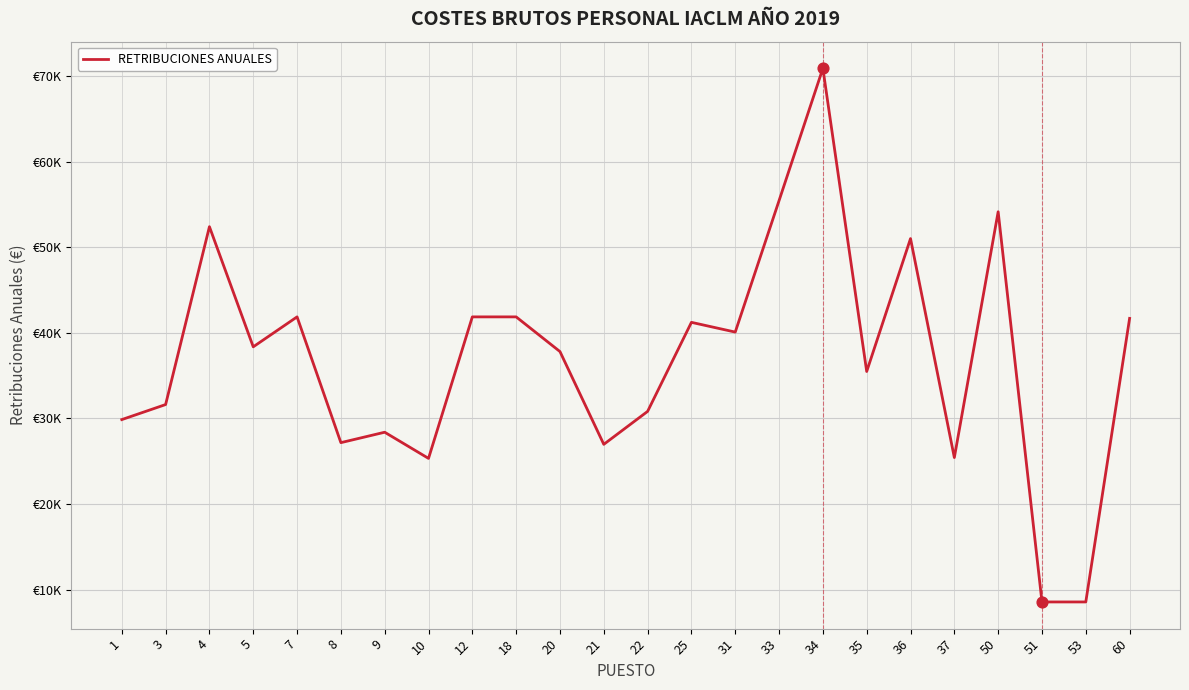

What is the change in value from 5 to 53?

-29816.8